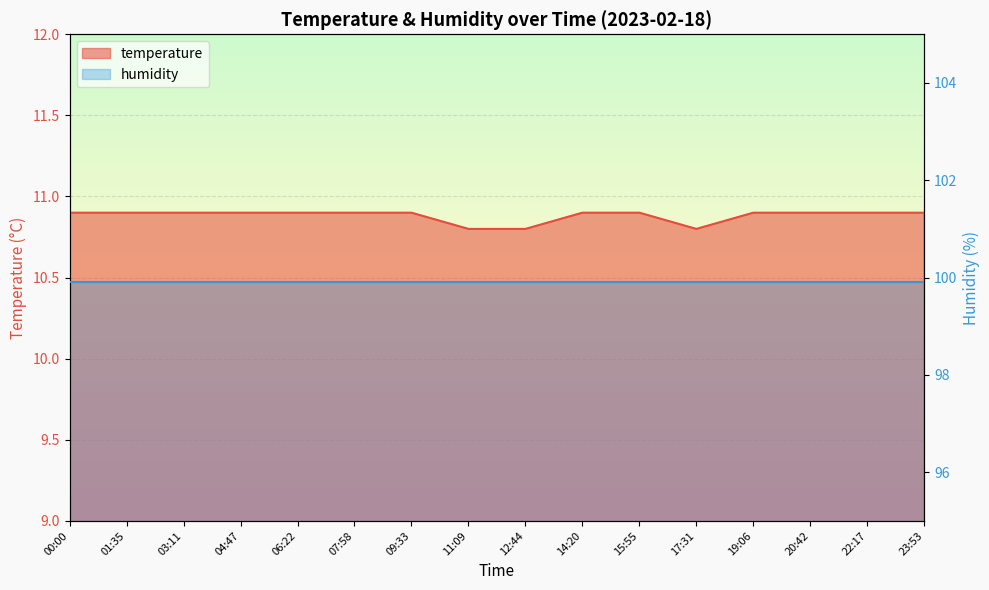

What value does the data have at 12:44?

10.8